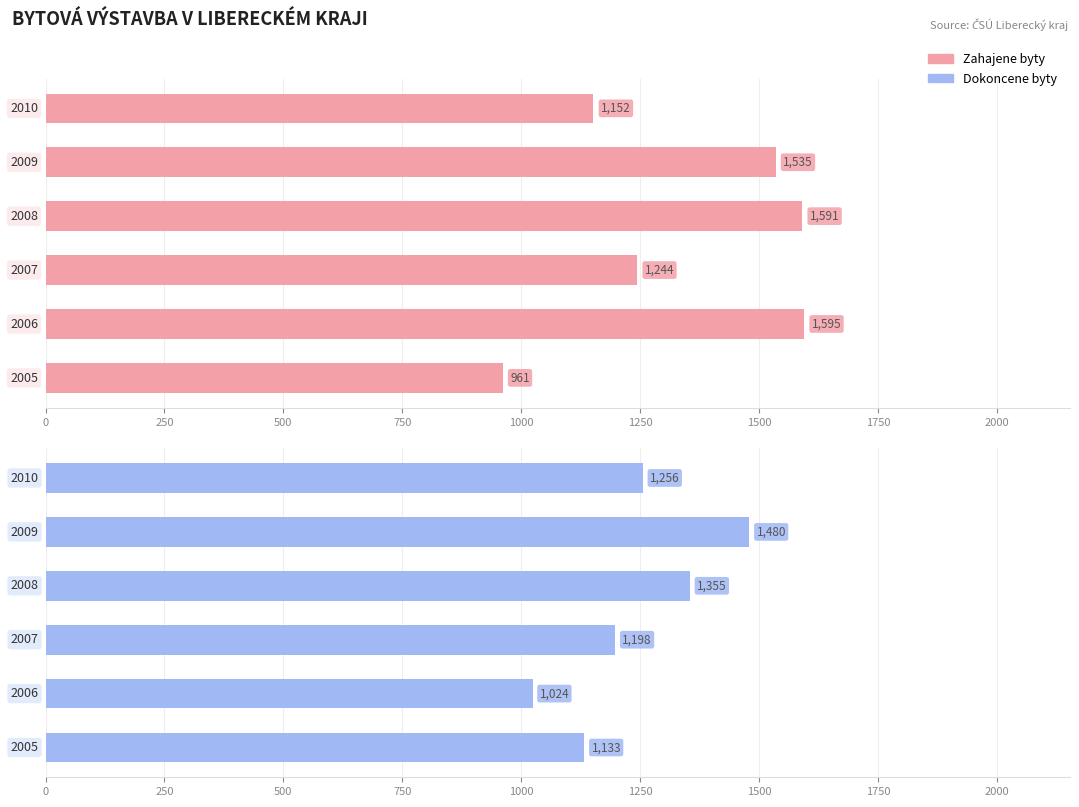

What is the sum of all Zahajene byty values?

8078